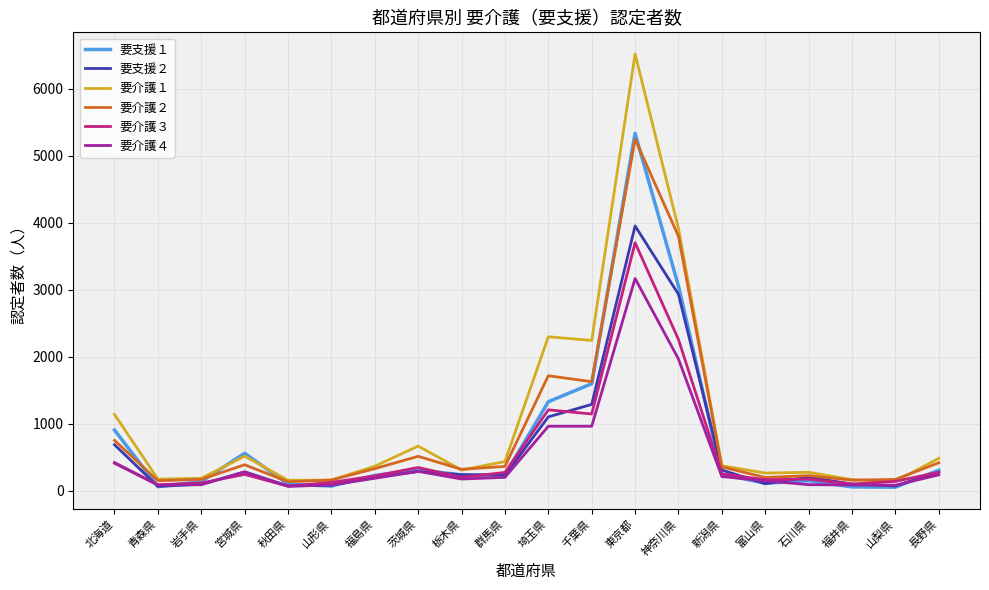

What position from the right is 北海道?

20